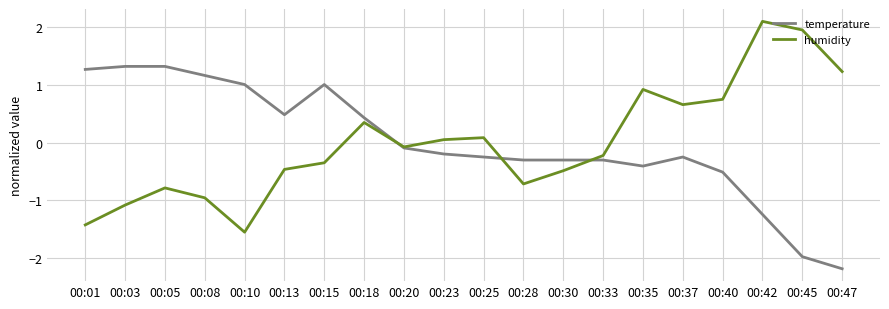

True or false: temperature has a value of -0.8 at 00:40.

False